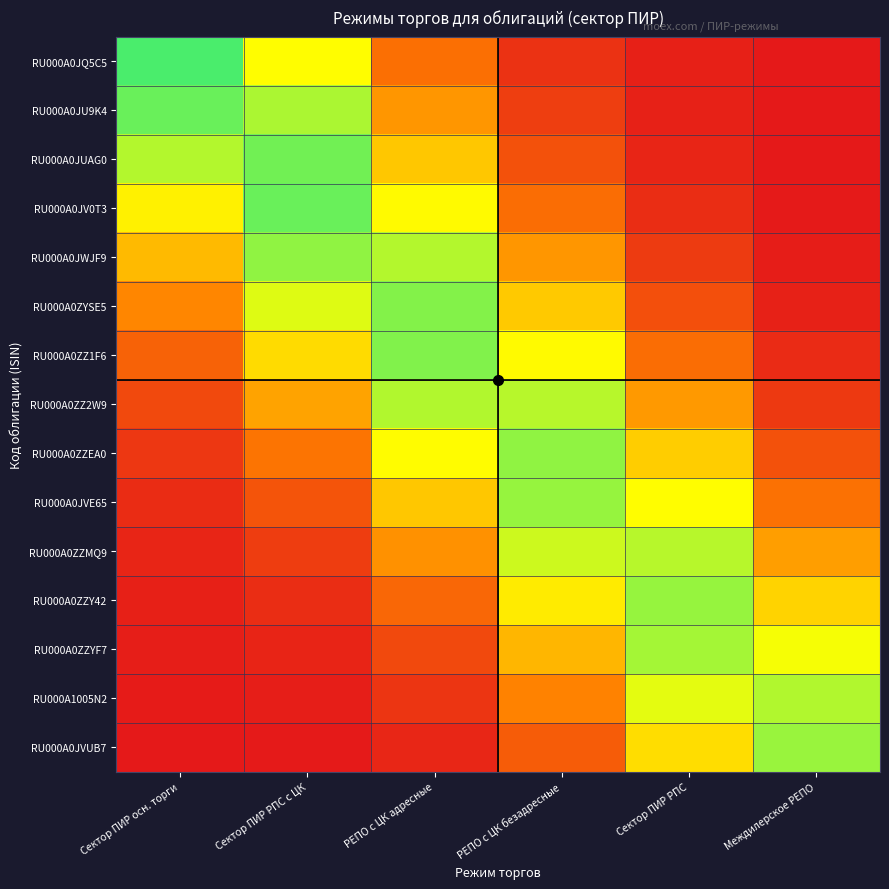

Reading left to right, extract all data points from this chart.

RU000A0JQ5C5: Сектор ПИР осн. торги=0.9	Сектор ПИР РПС с ЦК=0.7	РЕПО с ЦК адресные=0.3	РЕПО с ЦК безадресные=0.1	Сектор ПИР РПС=0.0	Междилерское РЕПО=0.0
RU000A0JU9K4: Сектор ПИР осн. торги=0.9	Сектор ПИР РПС с ЦК=0.8	РЕПО с ЦК адресные=0.4	РЕПО с ЦК безадресные=0.1	Сектор ПИР РПС=0.0	Междилерское РЕПО=0.0
RU000A0JUAG0: Сектор ПИР осн. торги=0.8	Сектор ПИР РПС с ЦК=0.8	РЕПО с ЦК адресные=0.5	РЕПО с ЦК безадресные=0.2	Сектор ПИР РПС=0.0	Междилерское РЕПО=0.0
RU000A0JV0T3: Сектор ПИР осн. торги=0.6	Сектор ПИР РПС с ЦК=0.9	РЕПО с ЦК адресные=0.7	РЕПО с ЦК безадресные=0.3	Сектор ПИР РПС=0.1	Междилерское РЕПО=0.0
RU000A0JWJF9: Сектор ПИР осн. торги=0.5	Сектор ПИР РПС с ЦК=0.8	РЕПО с ЦК адресные=0.8	РЕПО с ЦК безадресные=0.4	Сектор ПИР РПС=0.1	Междилерское РЕПО=0.0
RU000A0ZYSE5: Сектор ПИР осн. торги=0.4	Сектор ПИР РПС с ЦК=0.7	РЕПО с ЦК адресные=0.8	РЕПО с ЦК безадресные=0.5	Сектор ПИР РПС=0.2	Междилерское РЕПО=0.0
RU000A0ZZ1F6: Сектор ПИР осн. торги=0.2	Сектор ПИР РПС с ЦК=0.6	РЕПО с ЦК адресные=0.8	РЕПО с ЦК безадресные=0.7	Сектор ПИР РПС=0.3	Междилерское РЕПО=0.1
RU000A0ZZ2W9: Сектор ПИР осн. торги=0.2	Сектор ПИР РПС с ЦК=0.4	РЕПО с ЦК адресные=0.8	РЕПО с ЦК безадресные=0.8	Сектор ПИР РПС=0.4	Междилерское РЕПО=0.1
RU000A0ZZEA0: Сектор ПИР осн. торги=0.1	Сектор ПИР РПС с ЦК=0.3	РЕПО с ЦК адресные=0.7	РЕПО с ЦК безадресные=0.8	Сектор ПИР РПС=0.5	Междилерское РЕПО=0.2
RU000A0JVE65: Сектор ПИР осн. торги=0.1	Сектор ПИР РПС с ЦК=0.2	РЕПО с ЦК адресные=0.5	РЕПО с ЦК безадресные=0.8	Сектор ПИР РПС=0.7	Междилерское РЕПО=0.3
RU000A0ZZMQ9: Сектор ПИР осн. торги=0.0	Сектор ПИР РПС с ЦК=0.1	РЕПО с ЦК адресные=0.4	РЕПО с ЦК безадресные=0.7	Сектор ПИР РПС=0.8	Междилерское РЕПО=0.4
RU000A0ZZY42: Сектор ПИР осн. торги=0.0	Сектор ПИР РПС с ЦК=0.1	РЕПО с ЦК адресные=0.3	РЕПО с ЦК безадресные=0.6	Сектор ПИР РПС=0.8	Междилерское РЕПО=0.6
RU000A0ZZYF7: Сектор ПИР осн. торги=0.0	Сектор ПИР РПС с ЦК=0.0	РЕПО с ЦК адресные=0.2	РЕПО с ЦК безадресные=0.5	Сектор ПИР РПС=0.8	Междилерское РЕПО=0.7
RU000A1005N2: Сектор ПИР осн. торги=0.0	Сектор ПИР РПС с ЦК=0.0	РЕПО с ЦК адресные=0.1	РЕПО с ЦК безадресные=0.3	Сектор ПИР РПС=0.7	Междилерское РЕПО=0.8
RU000A0JVUB7: Сектор ПИР осн. торги=0.0	Сектор ПИР РПС с ЦК=0.0	РЕПО с ЦК адресные=0.0	РЕПО с ЦК безадресные=0.2	Сектор ПИР РПС=0.6	Междилерское РЕПО=0.8